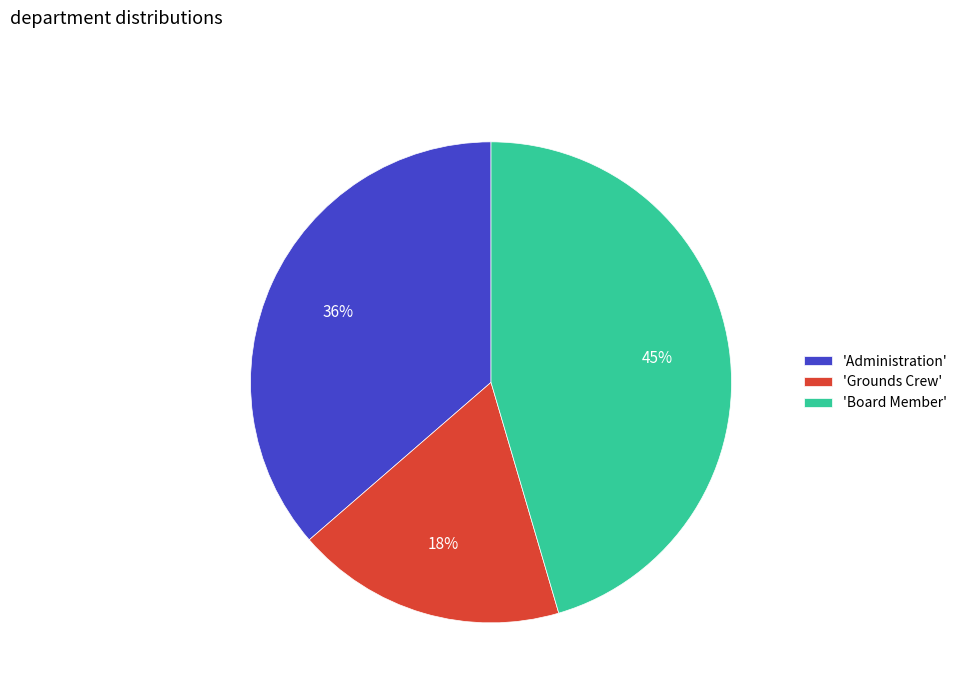

Between 'Administration' and 'Grounds Crew', which is larger?

'Administration'